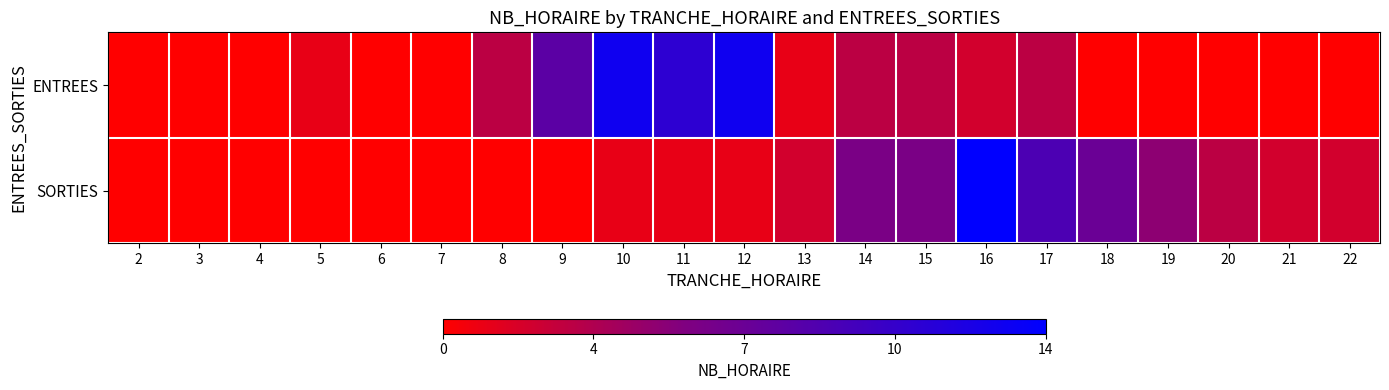

Reading right to left, extract all data points from this chart.

ENTREES: 22=0	21=0	20=0	19=0	18=0	17=3	16=2	15=3	14=3	13=1	12=13	11=11	10=13	9=8	8=3	7=0	6=0	5=1	4=0	3=0	2=0
SORTIES: 22=2	21=2	20=3	19=5	18=7	17=9	16=14	15=6	14=6	13=2	12=1	11=1	10=1	9=0	8=0	7=0	6=0	5=0	4=0	3=0	2=0